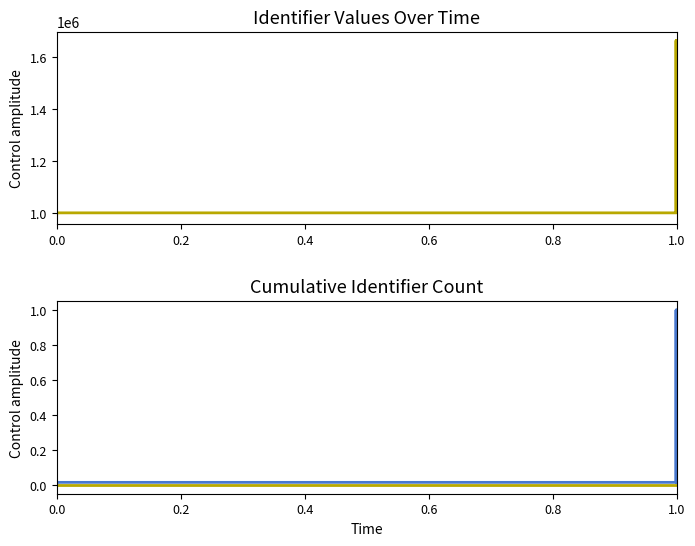

At how many categories does at least one series exceed 207689?

10